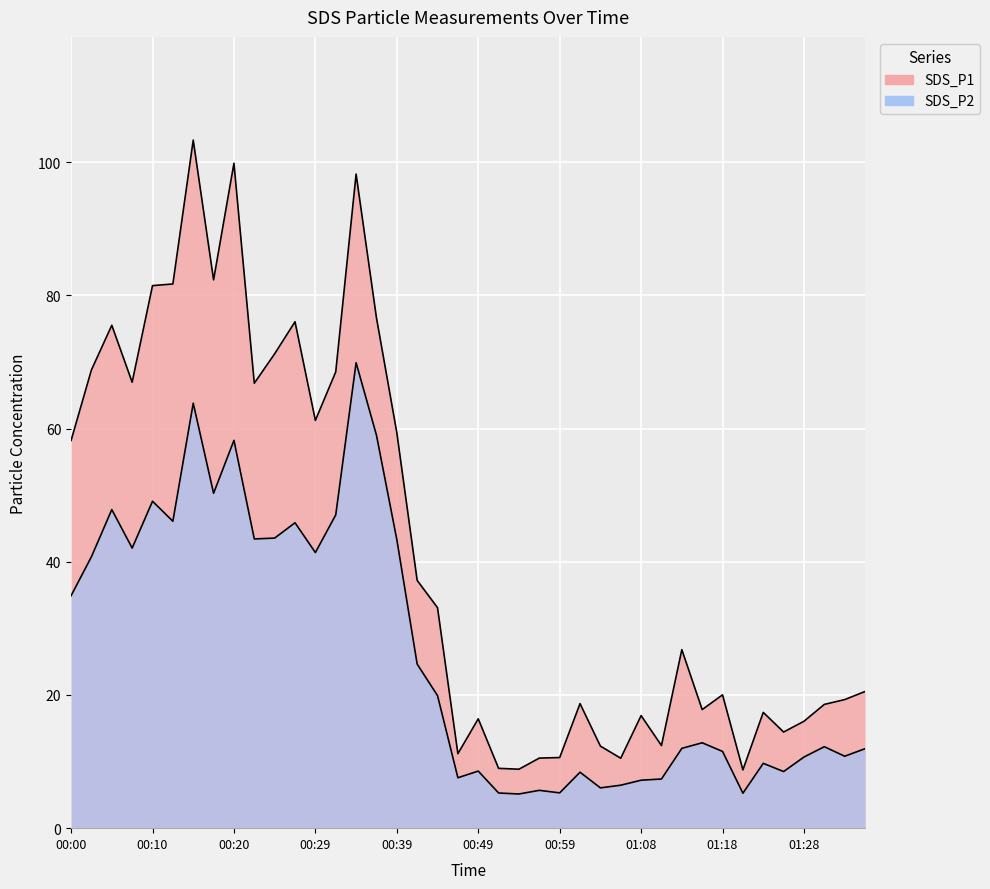

In SDS_P2, how many points are higher than both neighbors (excluding endpoints)?

12